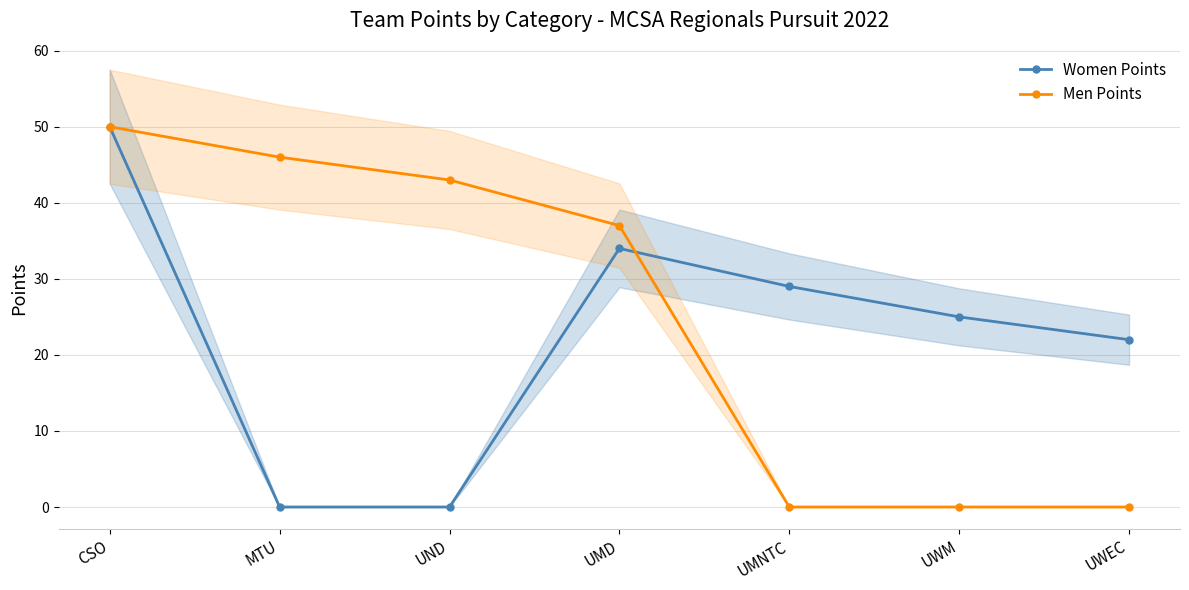

Between CSO and UND, which series saw the biggest shift?

Women Points